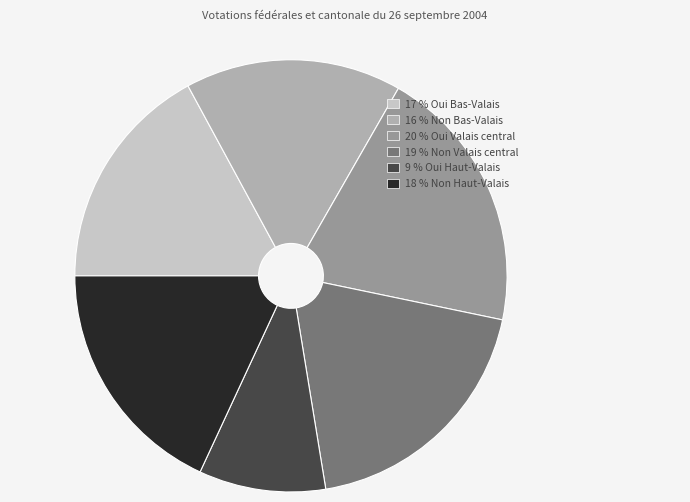

What is the smallest slice in the pie chart?

9 % Oui Haut-Valais